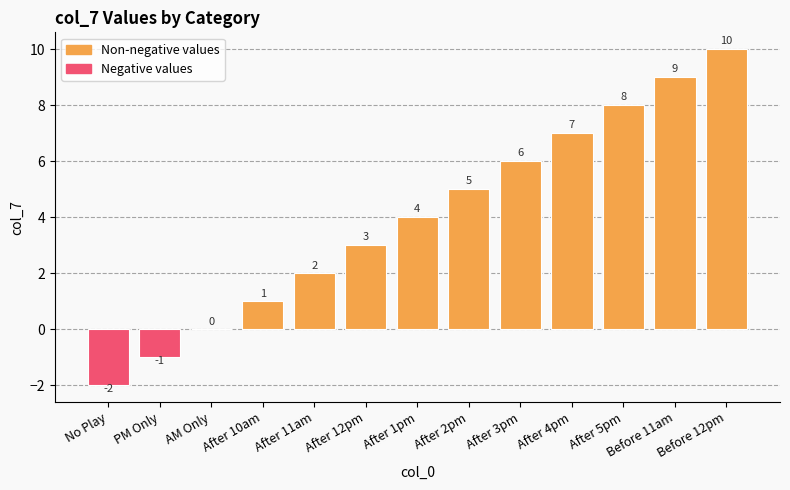

What is the greatest value displayed?

10